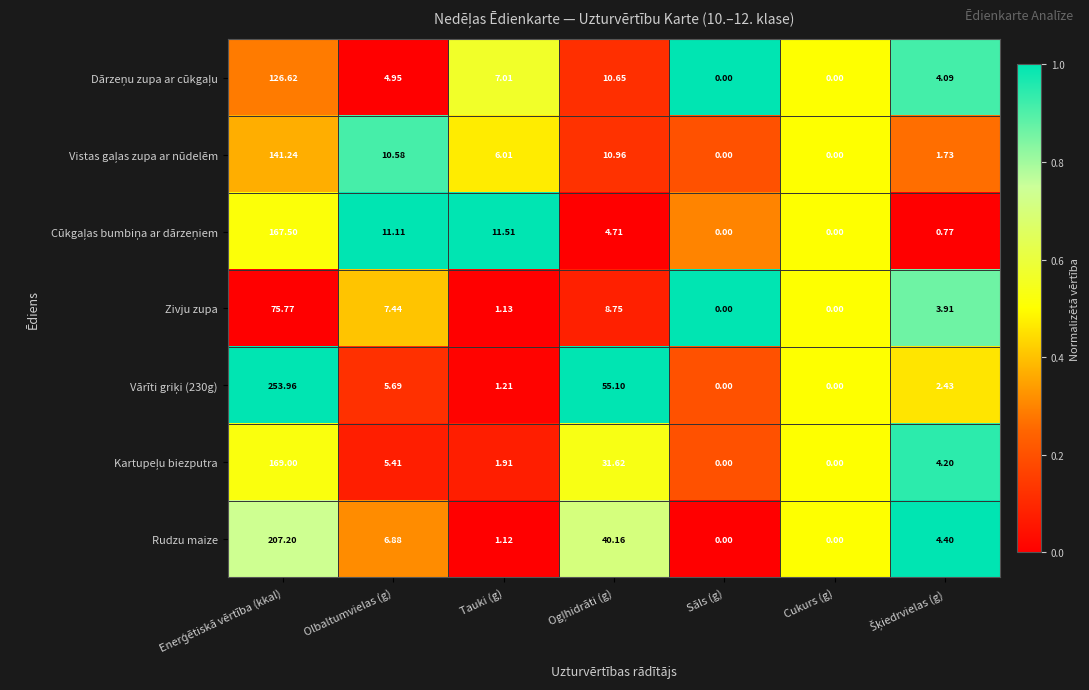

Between Olbaltumvielas (g) and Ogļhidrāti (g), which is larger?

Ogļhidrāti (g)